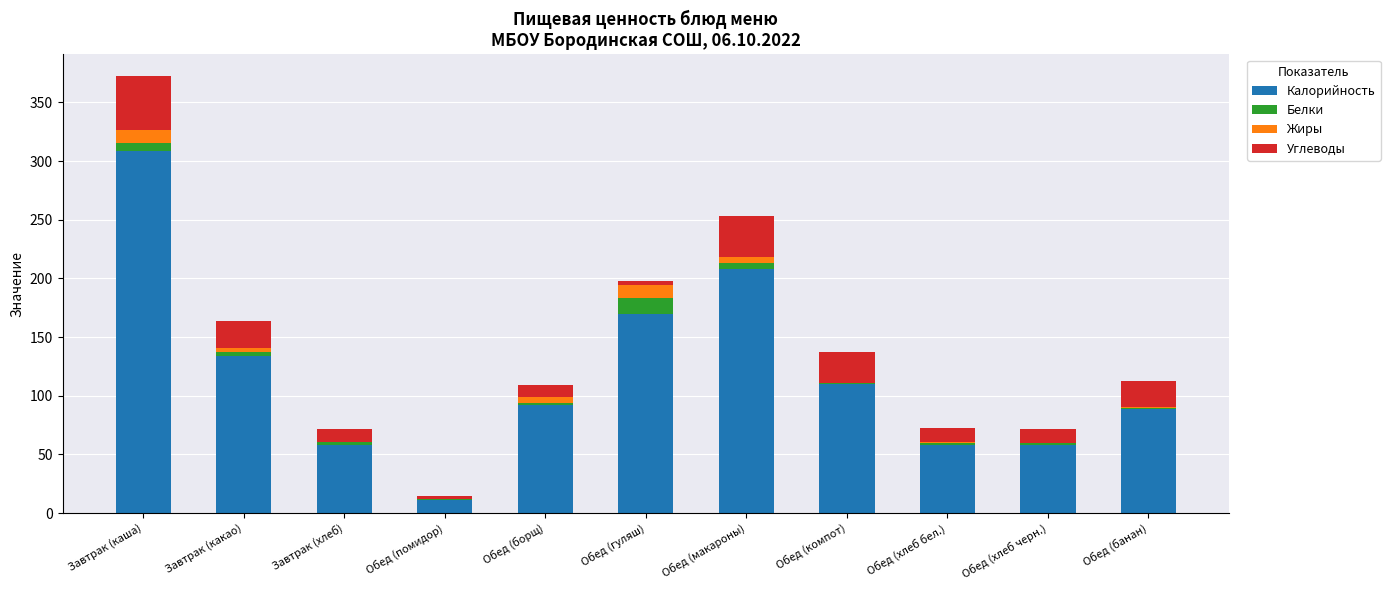

At which category is the sum across all series the highest?

Завтрак (каша)